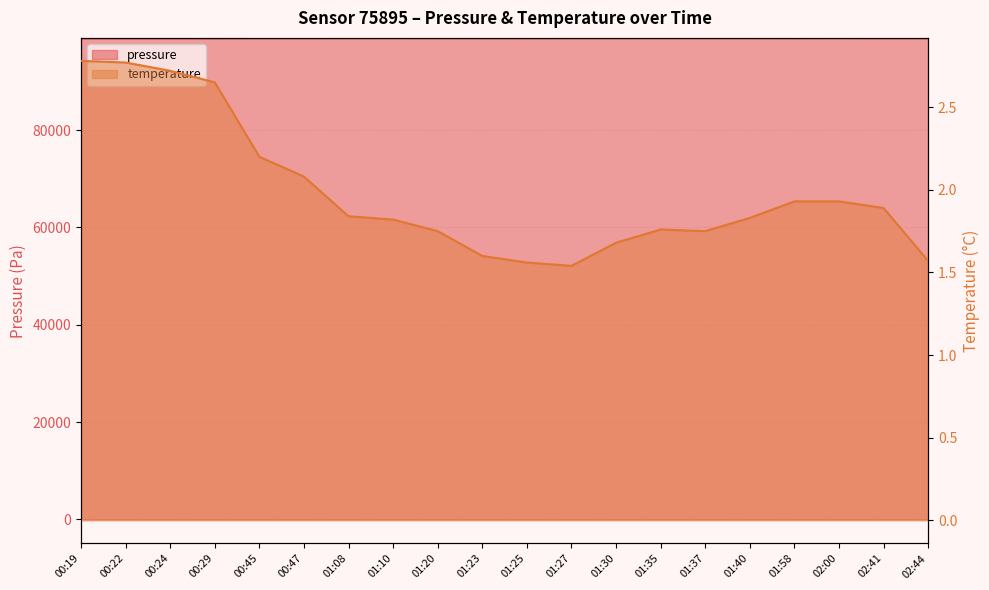

What is the highest value of the pressure series?

98915.9